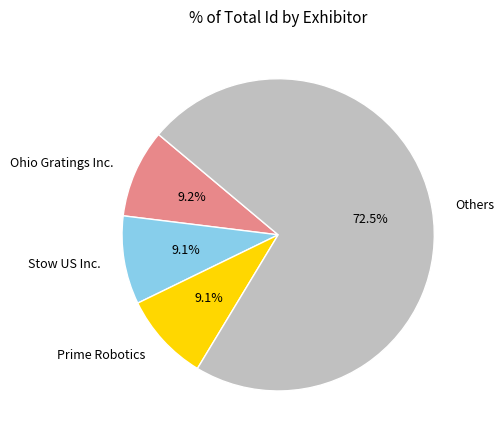

Which has a higher value, Others or Prime Robotics?

Others